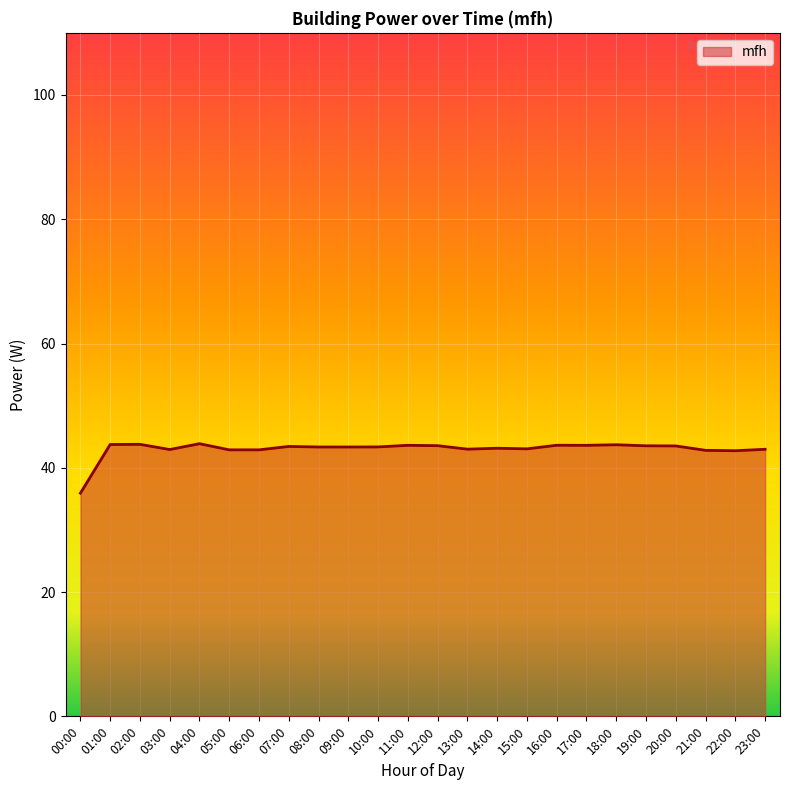

What is the minimum value shown in the chart?

35.9